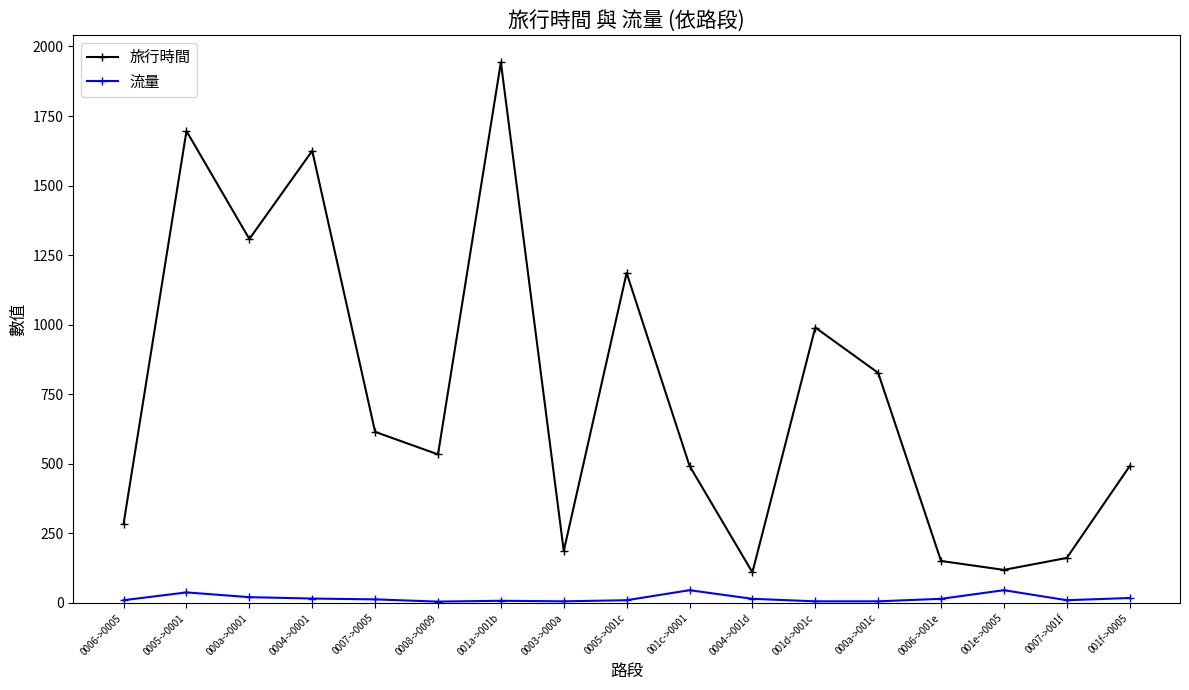

How many values in the 流量 series are below 13?

8